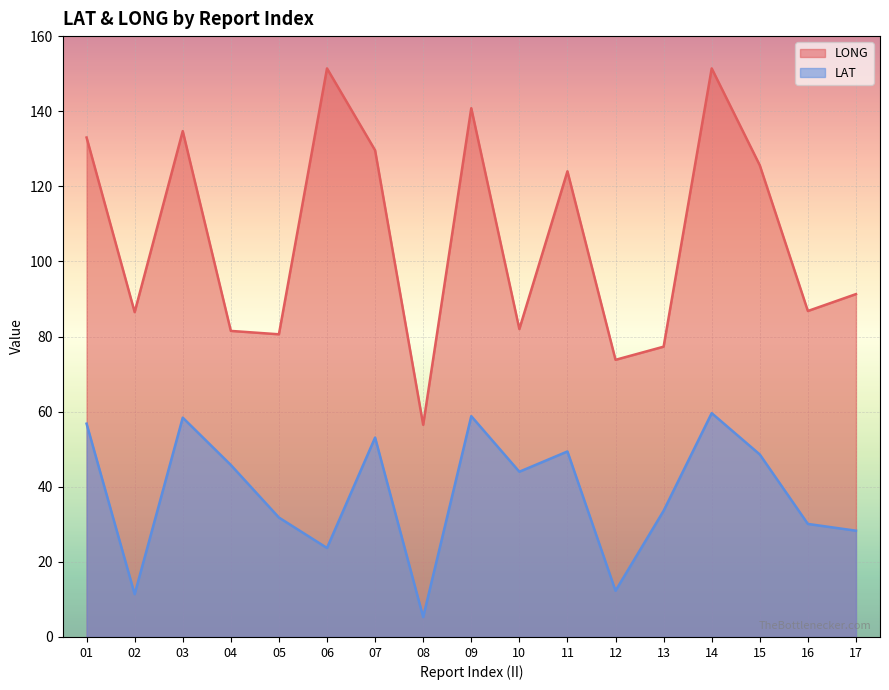

Reading left to right, list all the values displayed in this chart.

LONG: 133.0	86.5	134.7	81.5	80.6	151.4	129.6	56.5	140.8	82.0	124.0	73.8	77.3	151.4	125.6	86.8	91.3
LAT: 56.8	11.4	58.4	45.8	31.8	23.7	53.1	5.3	58.8	44.0	49.4	12.3	33.6	59.6	48.6	30.1	28.3